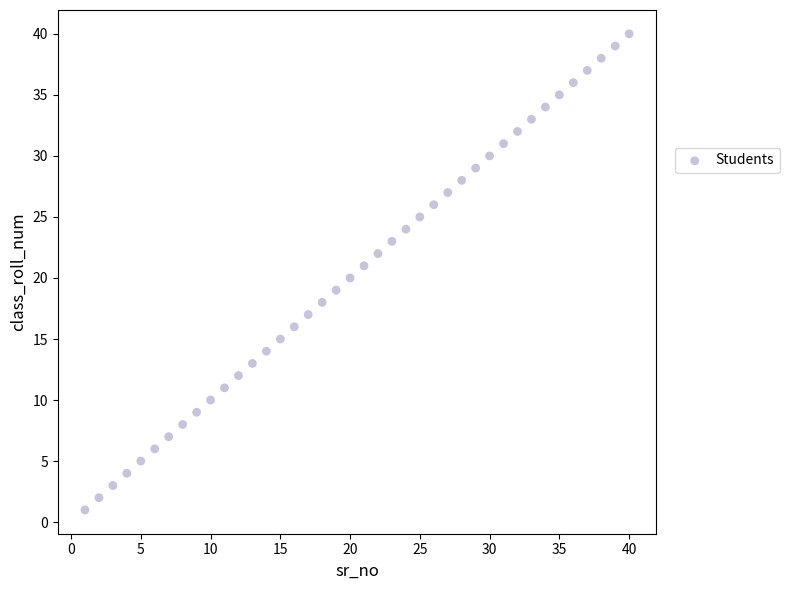

What is the range of Y values (max minus min)?

39